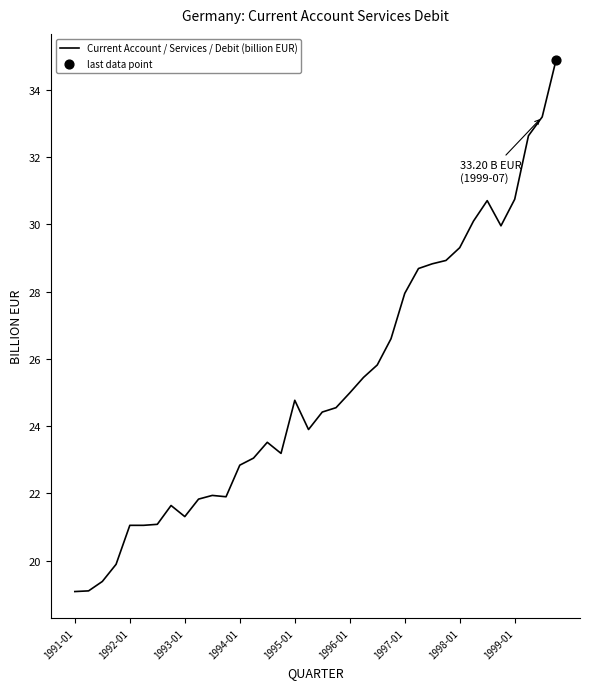

What is the smallest value displayed?

19.1